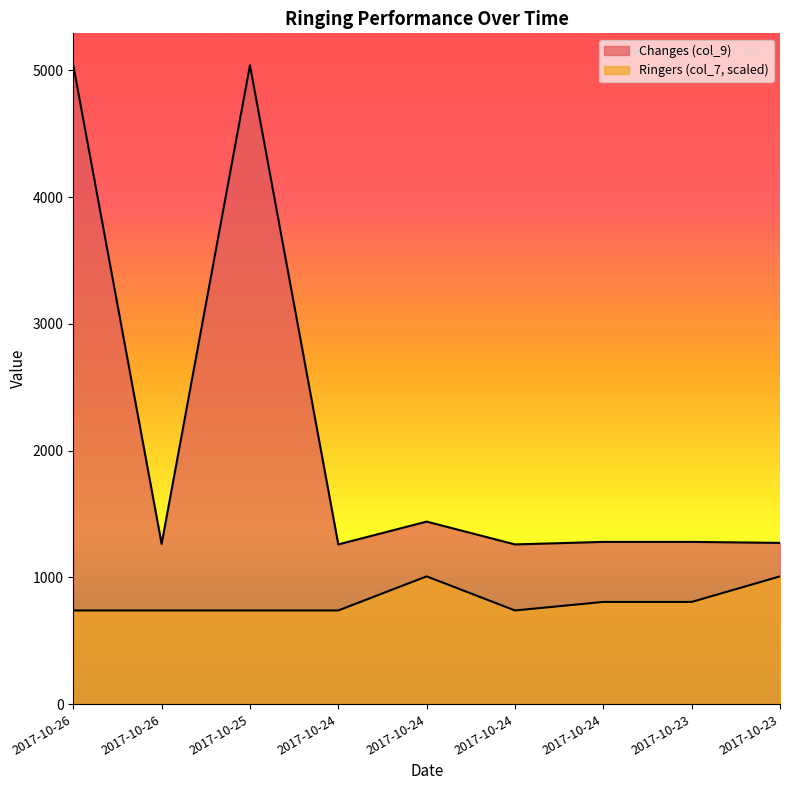

What is the sum of the Changes (col_9) values at 2017-10-24 and 2017-10-24?

2540.0